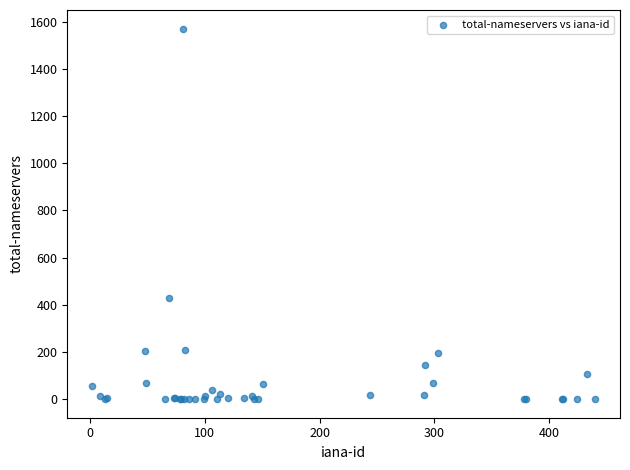

What Y value in the scatter plot is closest to 785?

428